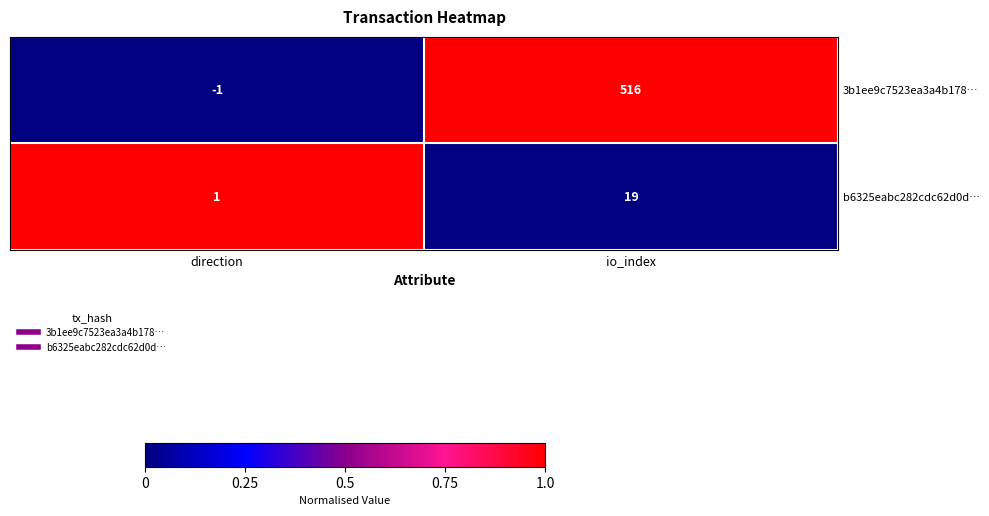

How many series are shown in this chart?

2